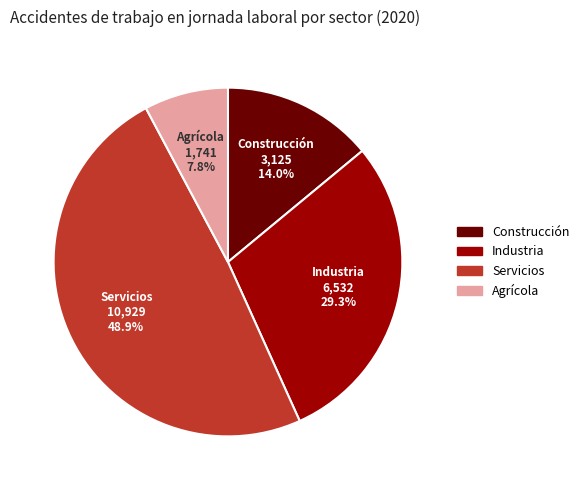

Do Construcción and Agrícola together represent more than half of the pie?

No